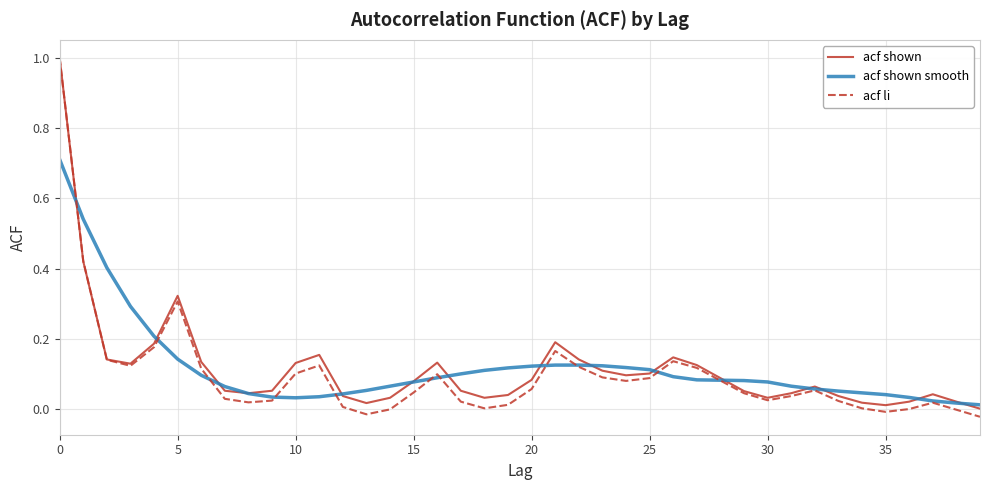

What is the greatest value displayed?

1.0